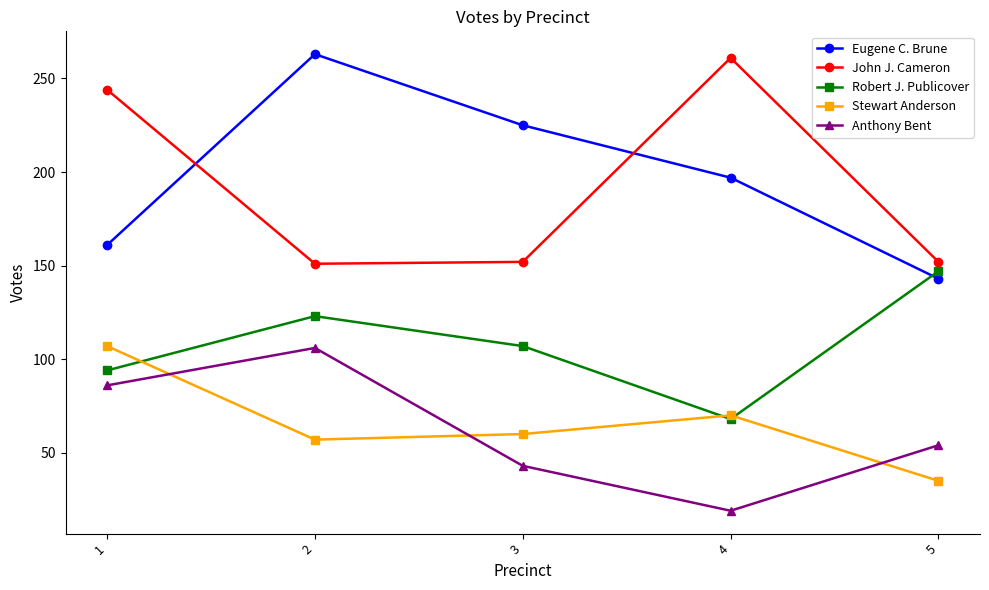

At how many categories does at least one series exceed 164?

4